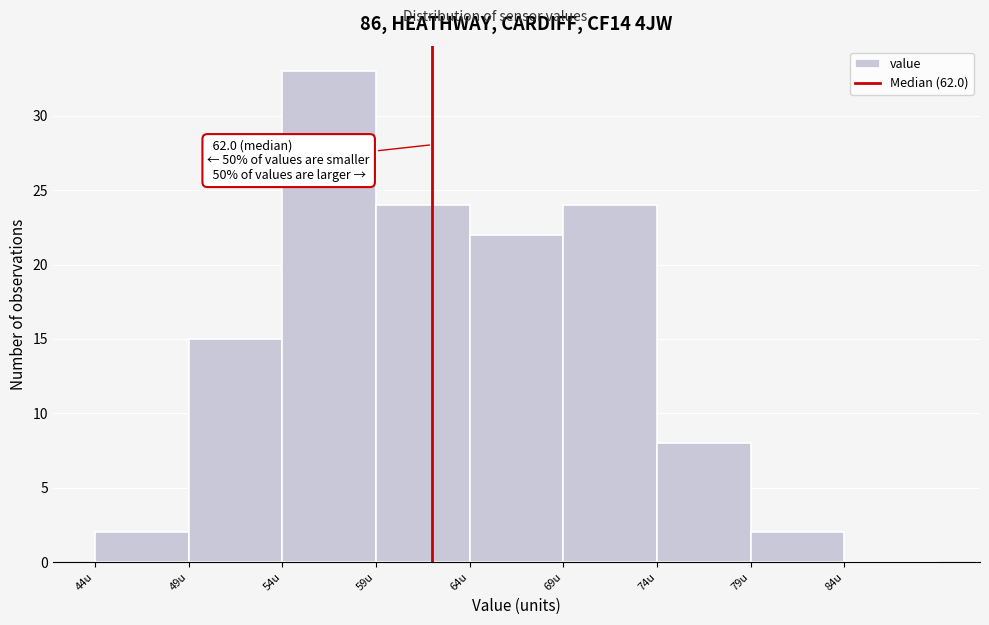

Over which range of the x-axis is the bar tallest?

54 to 59